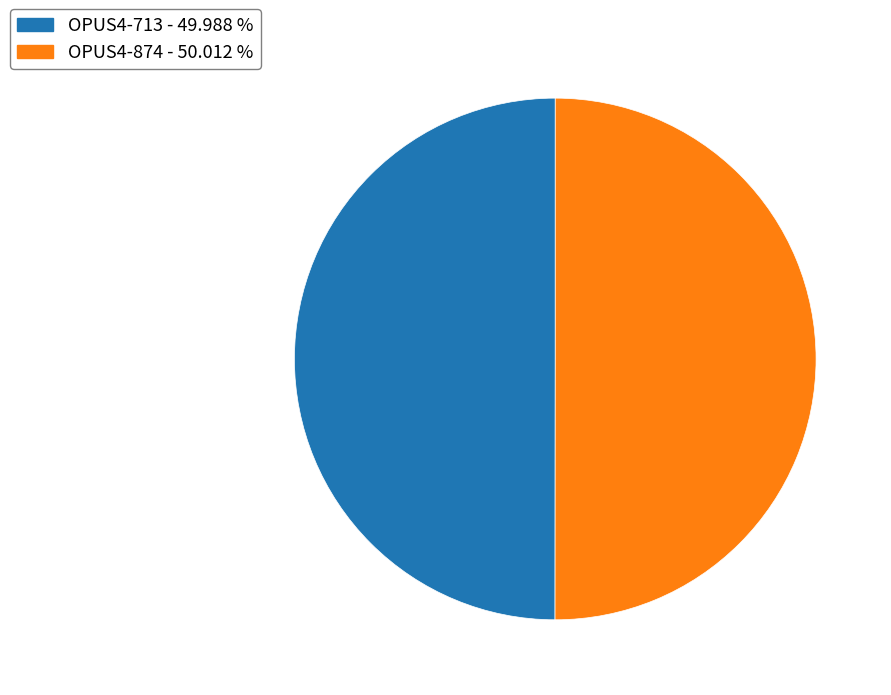

Is the sum of OPUS4-874 - 50.012 % and OPUS4-713 - 49.988 % greater than half?

Yes